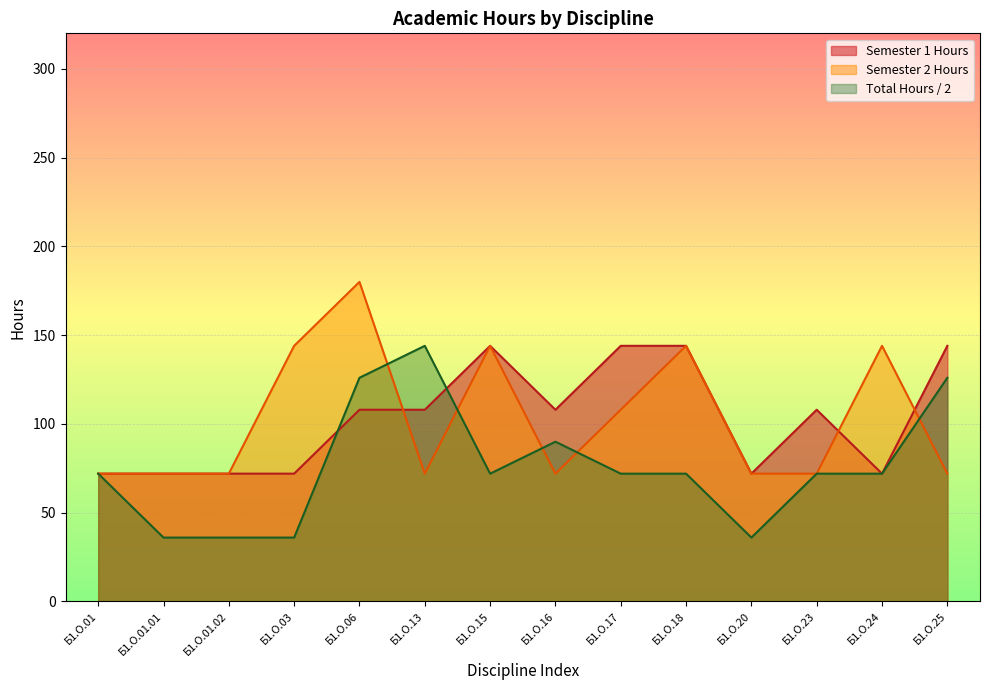

List the labels in order of Semester 1 Hours value, largest first.

Б1.О.15, Б1.О.17, Б1.О.18, Б1.О.25, Б1.О.06, Б1.О.13, Б1.О.16, Б1.О.23, Б1.О.01, Б1.О.01.01, Б1.О.01.02, Б1.О.03, Б1.О.20, Б1.О.24